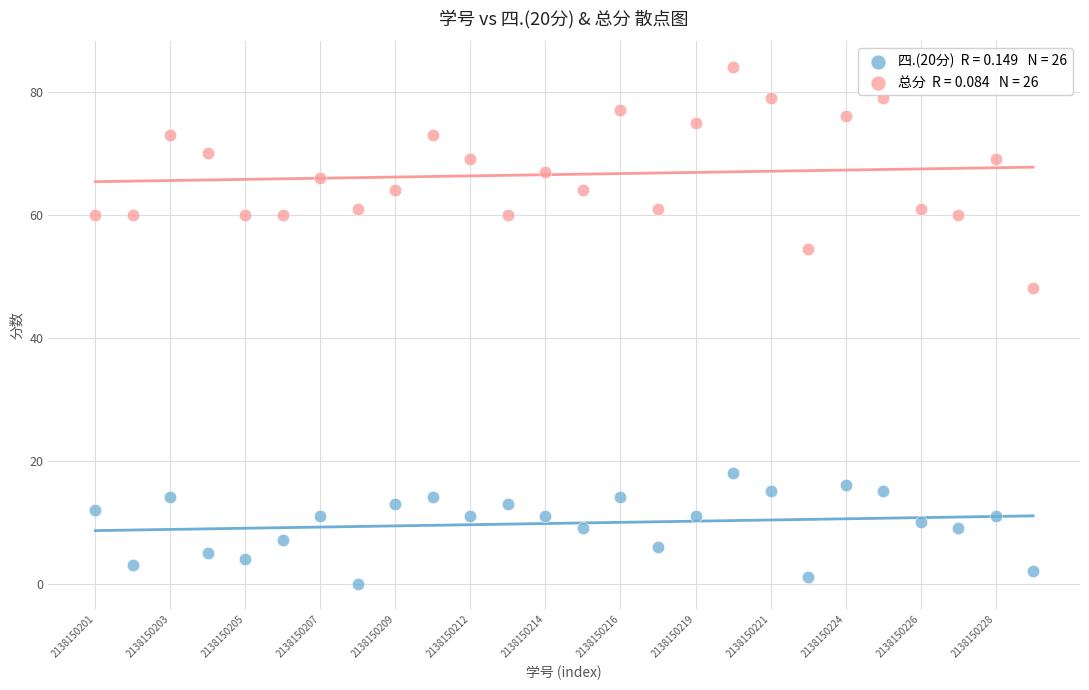

Across all data points, what is the range of Y values (max minus min)?

84.0